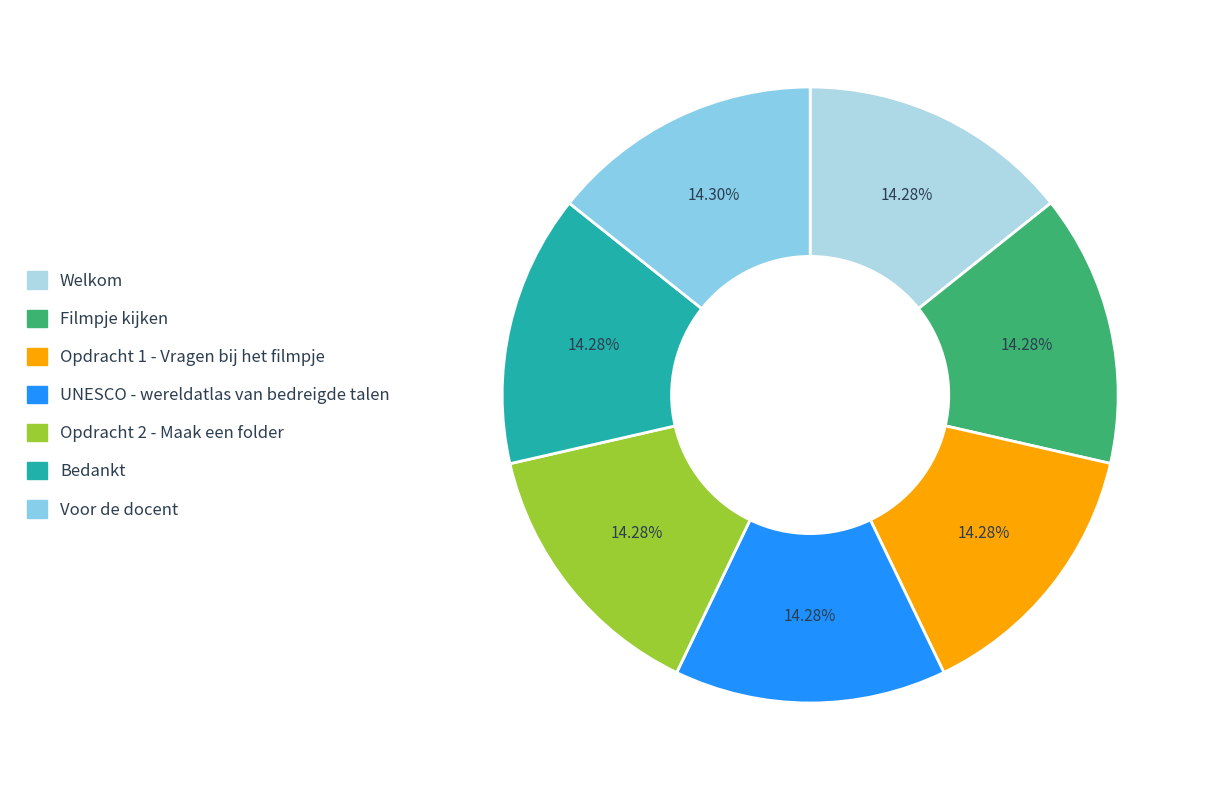

What is the largest slice in the pie chart?

Voor de docent